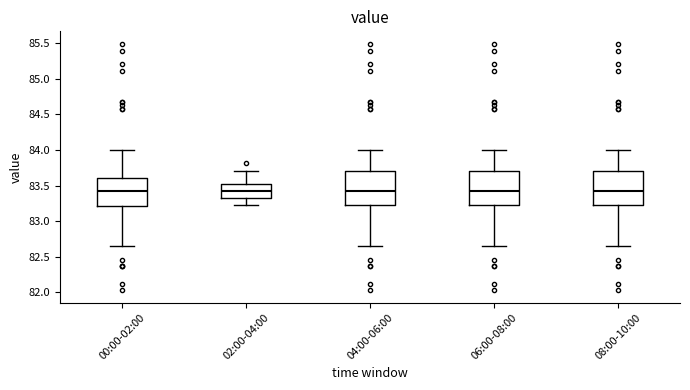

Reading left to right, read every box against the y-axis: the position of its median line, the range the box covers, and the ends of its whiskers. The values are not printed on the chart, so give them approximately, as read against the axis.

00:00-02:00: median 83.40, box 83.20 to 83.60, whiskers 82.65 to 84.00
02:00-04:00: median 83.40, box 83.35 to 83.50, whiskers 83.25 to 83.70
04:00-06:00: median 83.40, box 83.25 to 83.70, whiskers 82.65 to 84.00
06:00-08:00: median 83.40, box 83.25 to 83.70, whiskers 82.65 to 84.00
08:00-10:00: median 83.40, box 83.25 to 83.70, whiskers 82.65 to 84.00